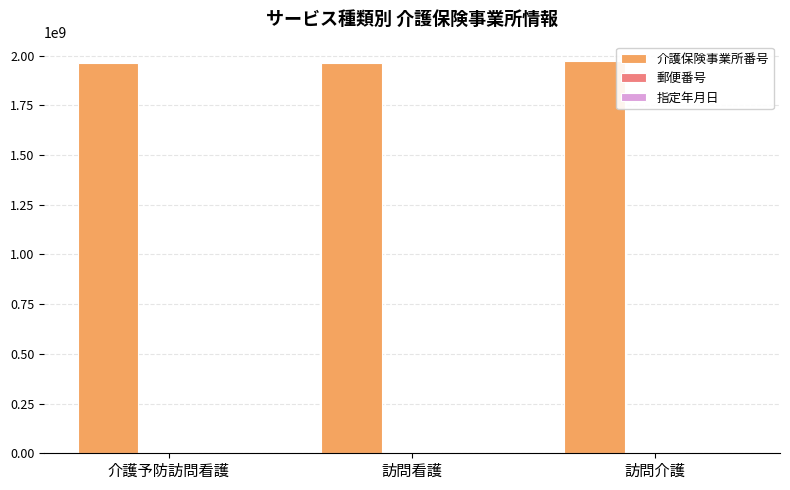

The value of 介護保険事業所番号 at 訪問看護 is 1031801769. True or false?

False